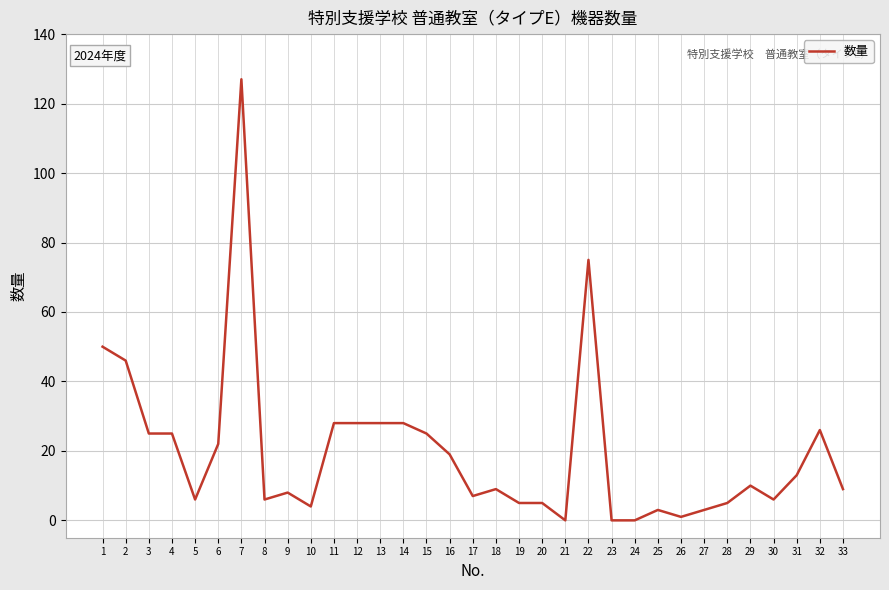

The value at 23 is 61. True or false?

False